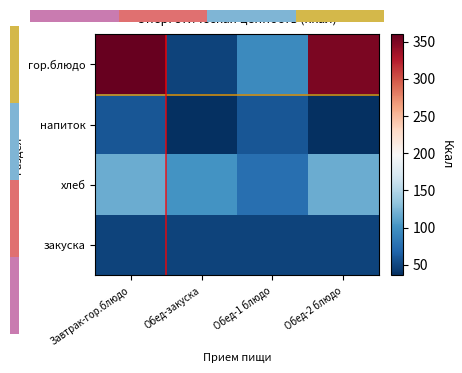

Rank the series by their maximum value, from highest to lowest.

гор.блюдо, хлеб, напиток, закуска